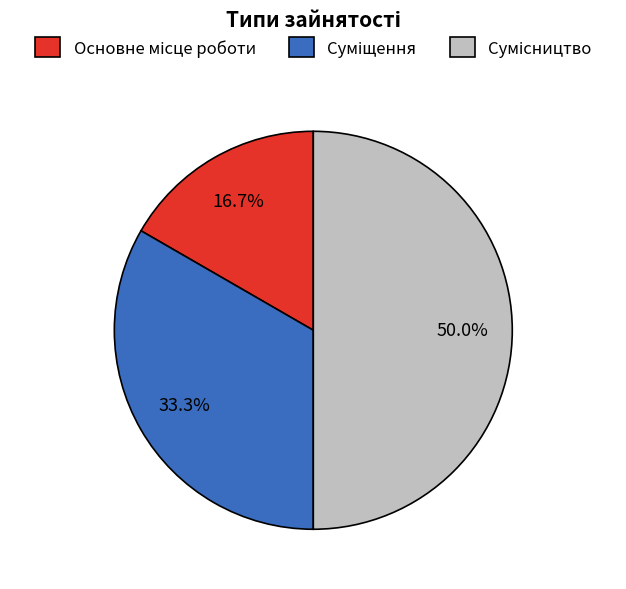

Count the number of slices in the pie.

3